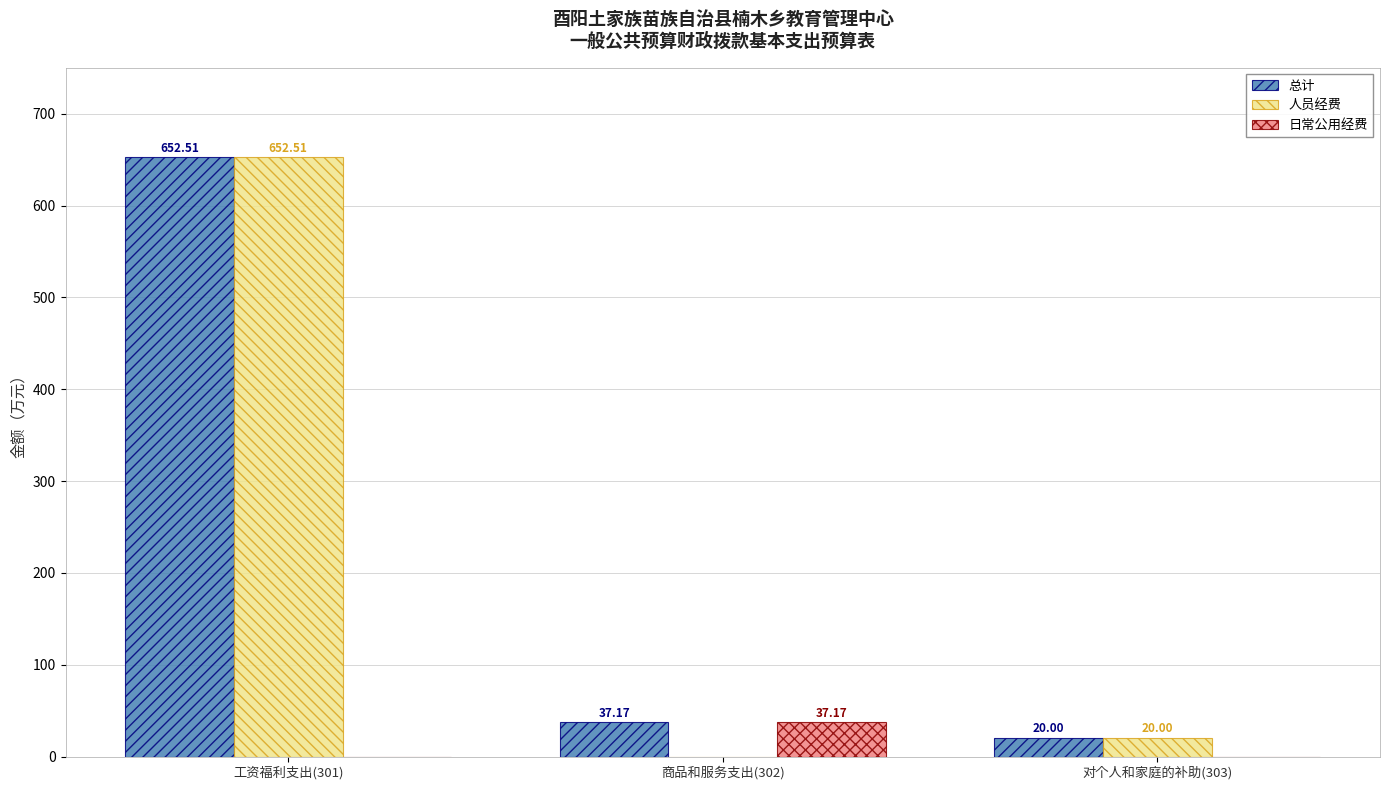

At which category is the sum across all series the highest?

工资福利支出(301)